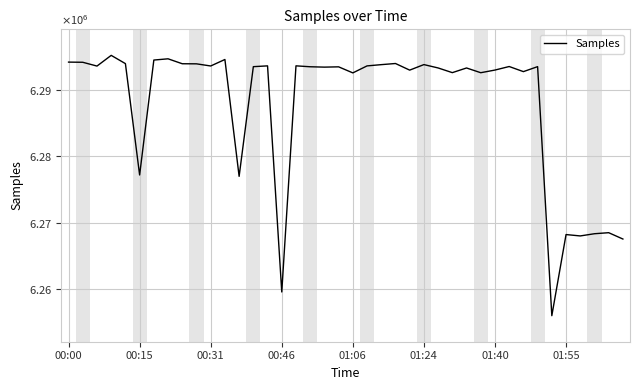

Does the chart display data point markers on the line(s)?

No